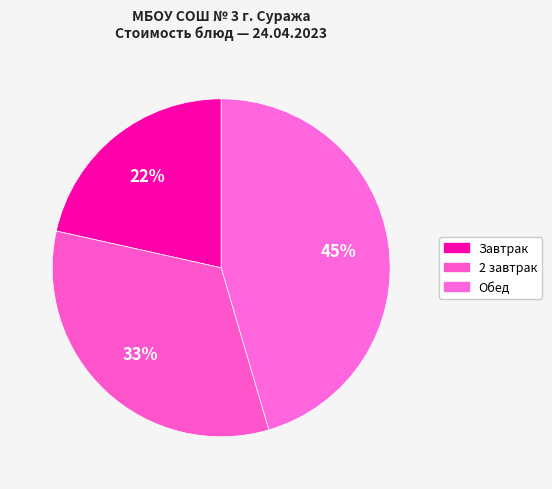

Count the number of slices in the pie.

3